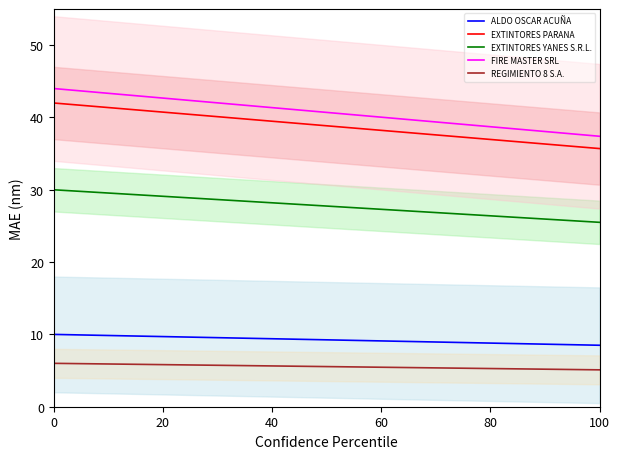

What is the lowest value of the EXTINTORES YANES S.R.L. series?

25.5